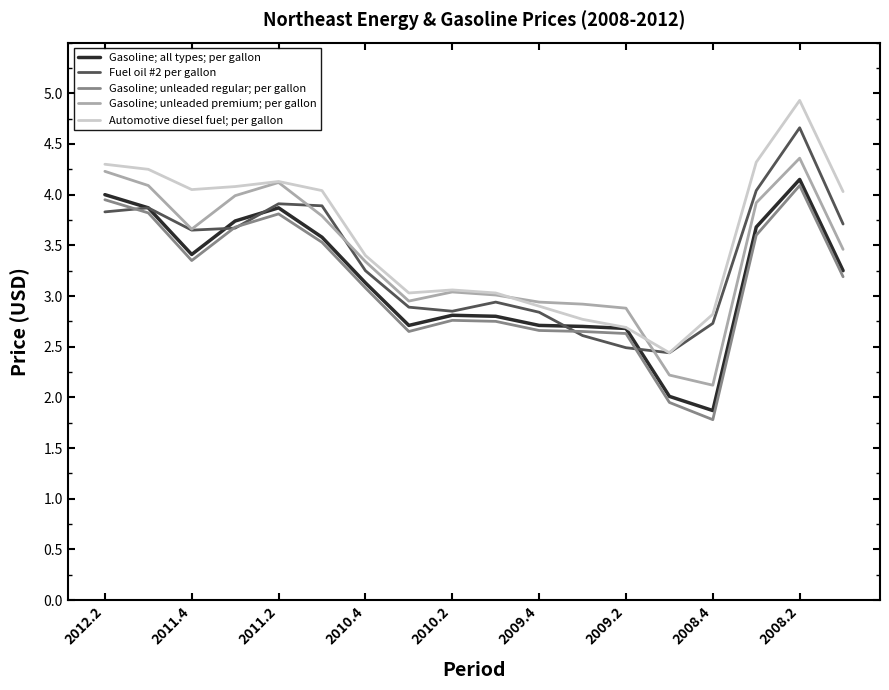

Does the chart have visible grid lines?

No